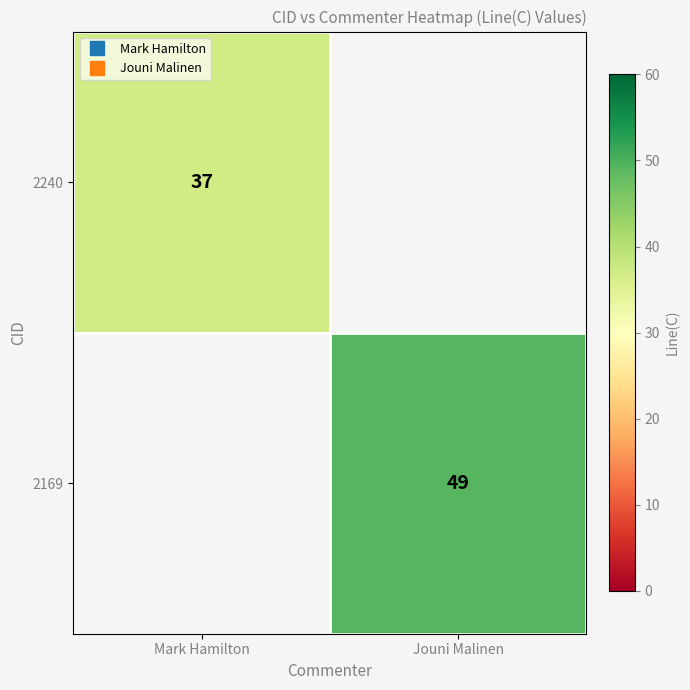

Read the 2240 value at Mark Hamilton.

37.0